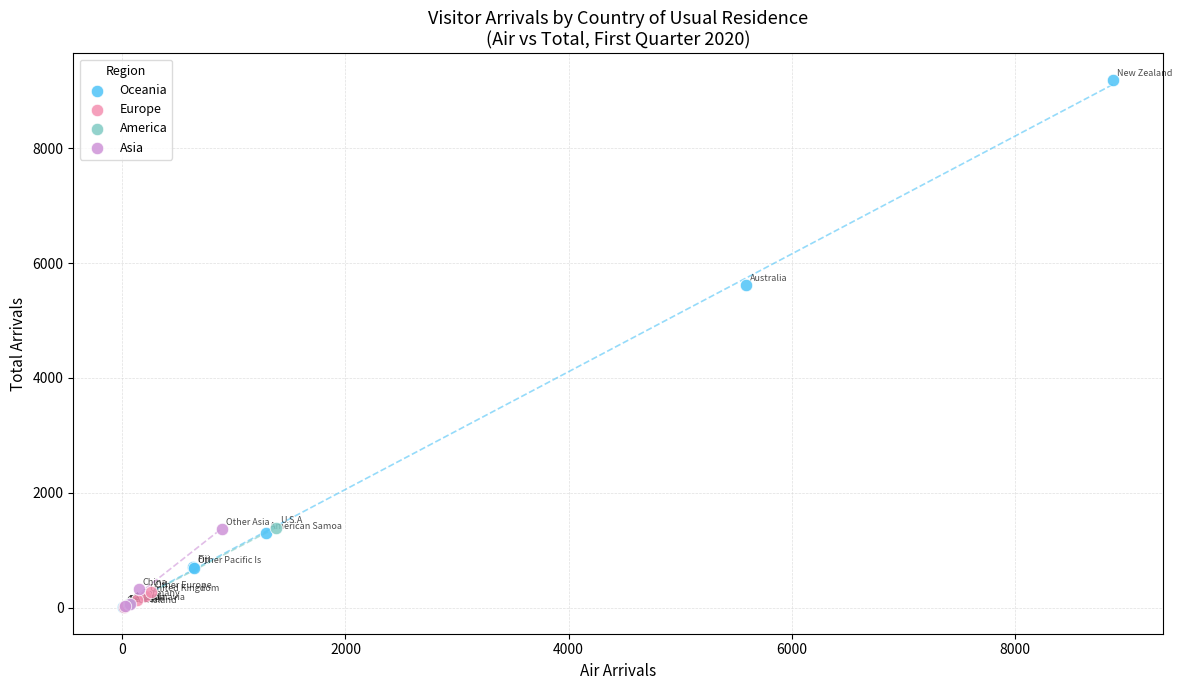

What are all the series names shown in the legend?

Oceania, Europe, America, Asia